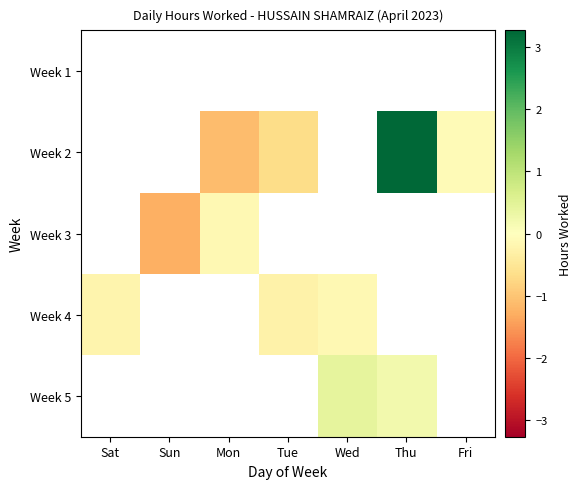

Which label corresponds to the largest value in the chart?

Thu